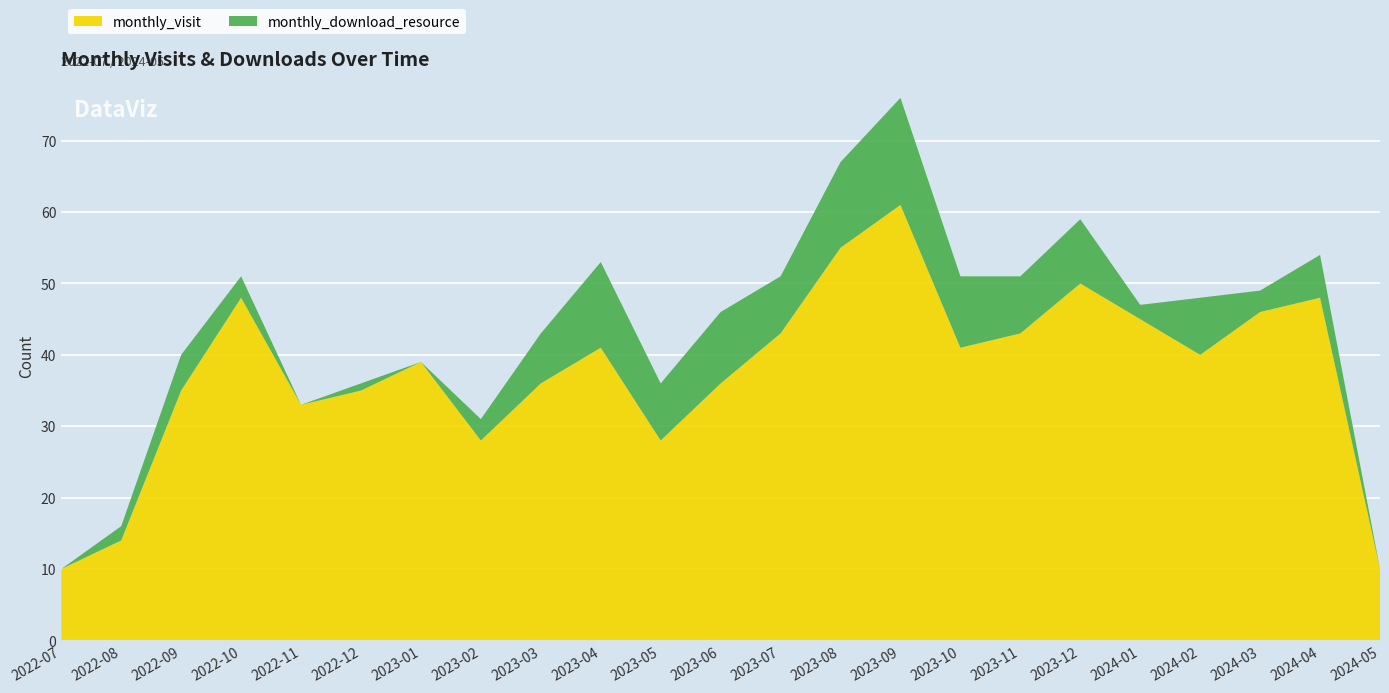

Reading left to right, what are all the values shown in this chart?

monthly_visit: 2022-07=10	2022-08=14	2022-09=35	2022-10=48	2022-11=33	2022-12=35	2023-01=39	2023-02=28	2023-03=36	2023-04=41	2023-05=28	2023-06=36	2023-07=43	2023-08=55	2023-09=61	2023-10=41	2023-11=43	2023-12=50	2024-01=45	2024-02=40	2024-03=46	2024-04=48	2024-05=10
monthly_download_resource: 2022-07=0	2022-08=2	2022-09=5	2022-10=3	2022-11=0	2022-12=1	2023-01=0	2023-02=3	2023-03=7	2023-04=12	2023-05=8	2023-06=10	2023-07=8	2023-08=12	2023-09=15	2023-10=10	2023-11=8	2023-12=9	2024-01=2	2024-02=8	2024-03=3	2024-04=6	2024-05=0